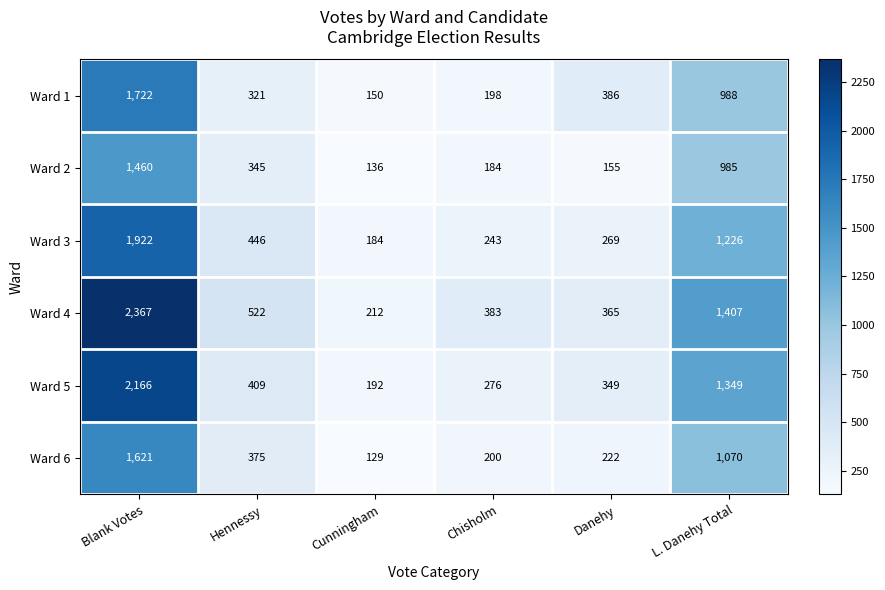

True or false: Ward 2 has a value of 155 at Danehy.

True